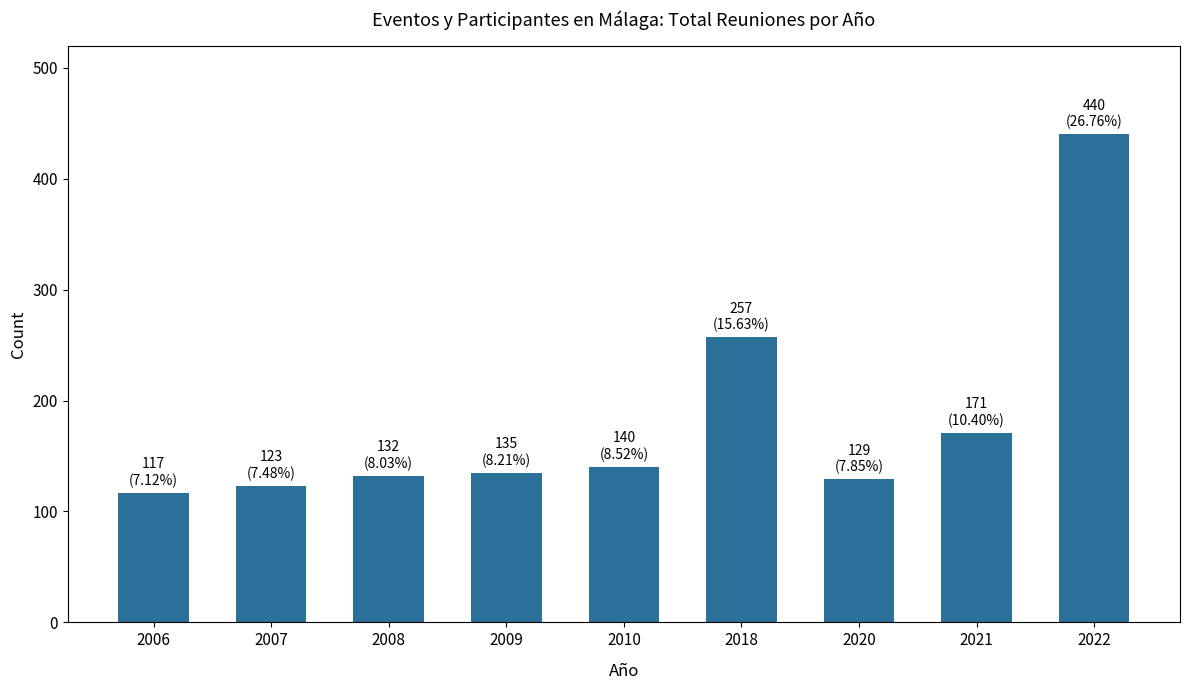

What is the value of the 8th bar from the left?

171